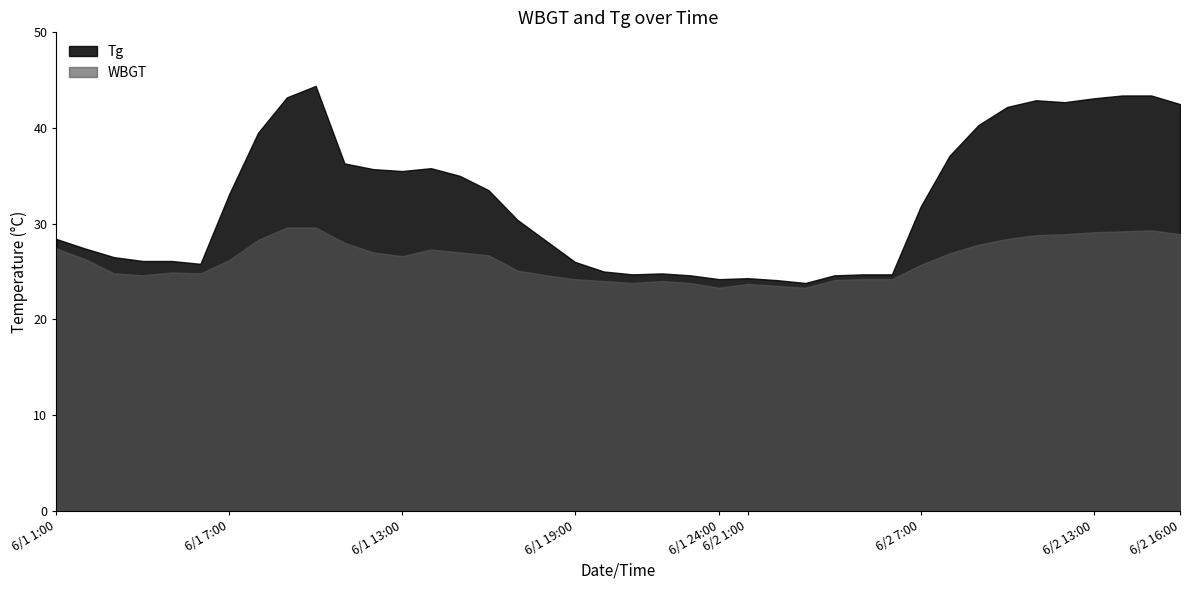

List the labels in order of Tg value, largest first.

6/1 10:00, 6/2 14:00, 6/2 15:00, 6/1 9:00, 6/2 13:00, 6/2 11:00, 6/2 12:00, 6/2 16:00, 6/2 10:00, 6/2 9:00, 6/1 8:00, 6/2 8:00, 6/1 11:00, 6/1 14:00, 6/1 12:00, 6/1 13:00, 6/1 15:00, 6/1 16:00, 6/1 7:00, 6/2 7:00, 6/1 17:00, 6/1 1:00, 6/1 18:00, 6/1 2:00, 6/1 3:00, 6/1 4:00, 6/1 5:00, 6/1 19:00, 6/1 6:00, 6/1 20:00, 6/1 22:00, 6/1 21:00, 6/2 5:00, 6/2 6:00, 6/1 23:00, 6/2 4:00, 6/2 1:00, 6/1 24:00, 6/2 2:00, 6/2 3:00